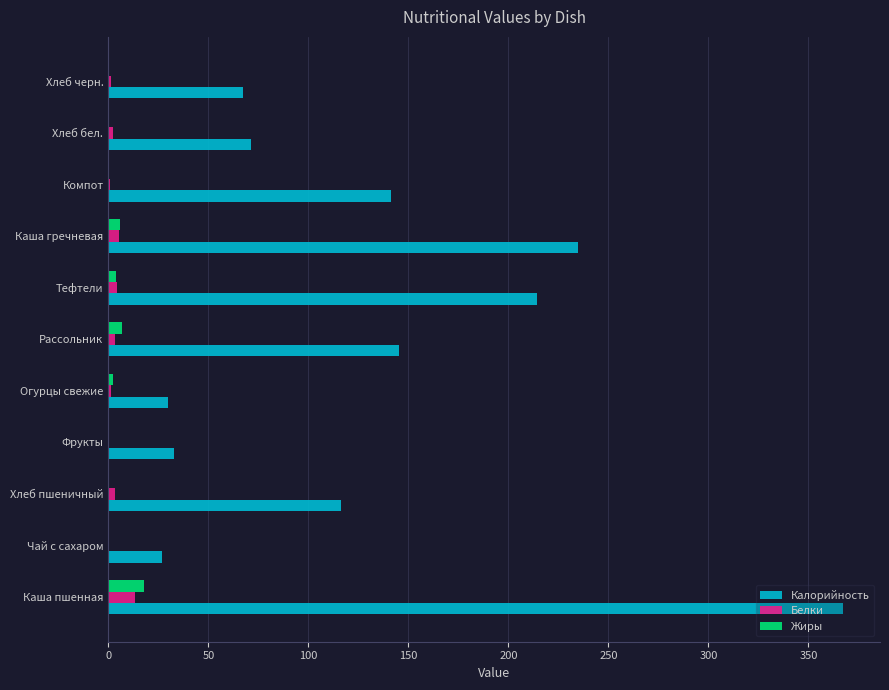

How many distinct data groups are displayed?

3